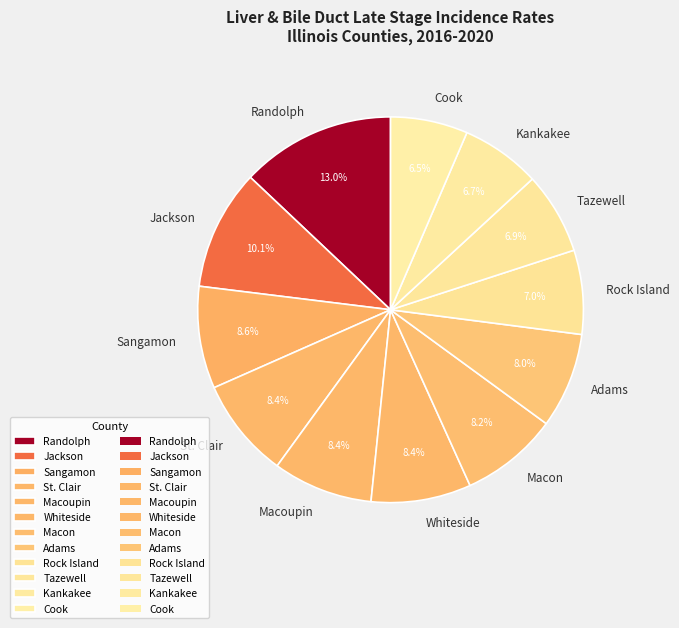

Is the sum of Tazewell and Kankakee greater than half?

No